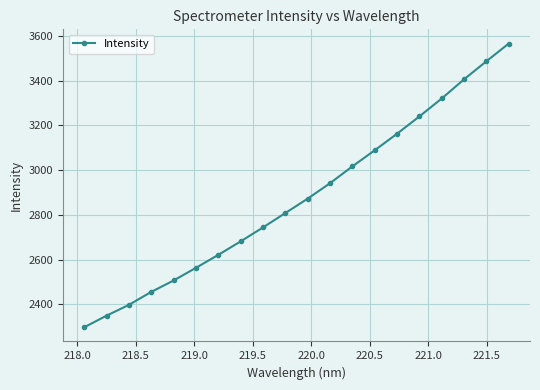

What is the average value?

2876.5